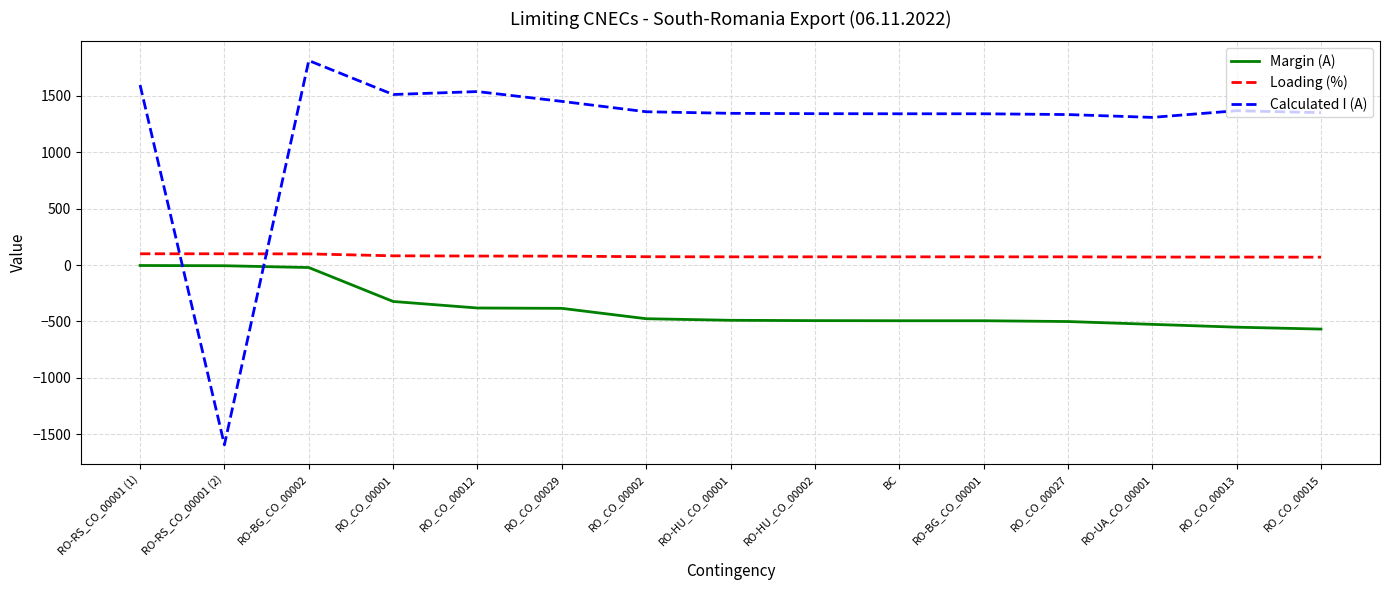

The value of Margin (A) at RO_CO_00015 is -823. True or false?

False